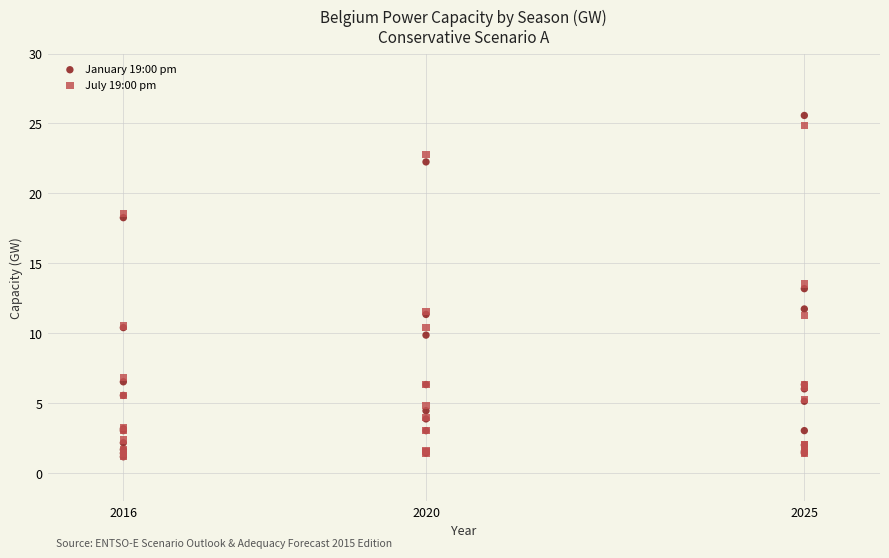

What are all the series names shown in the legend?

January 19:00 pm, July 19:00 pm